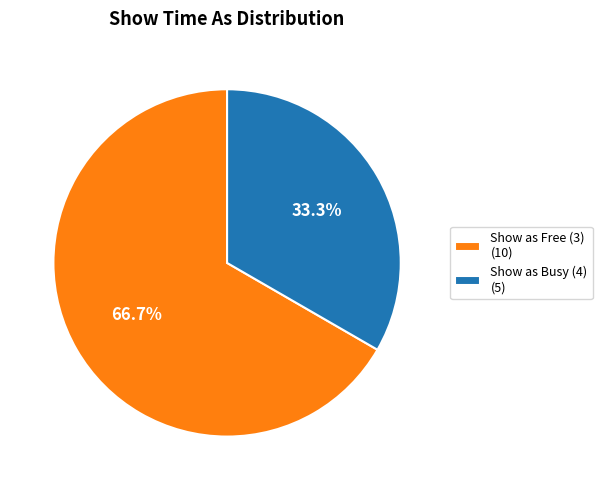

To the nearest percent, what is the average slice percentage?

50%